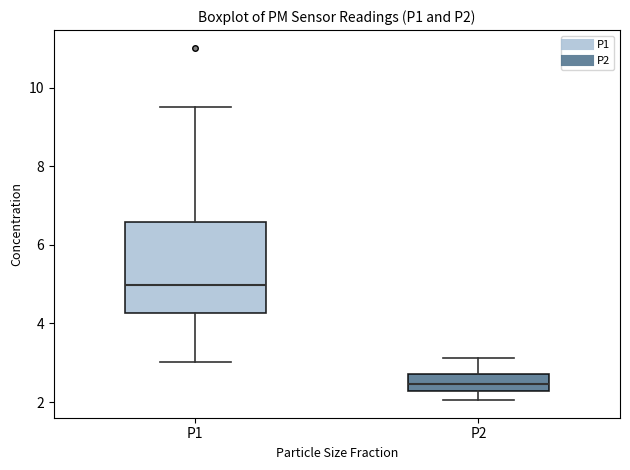

Where does the median line of the box for P2 sit on the y-axis? The values are not printed on the chart, so give them approximately, as read against the axis.

2.4